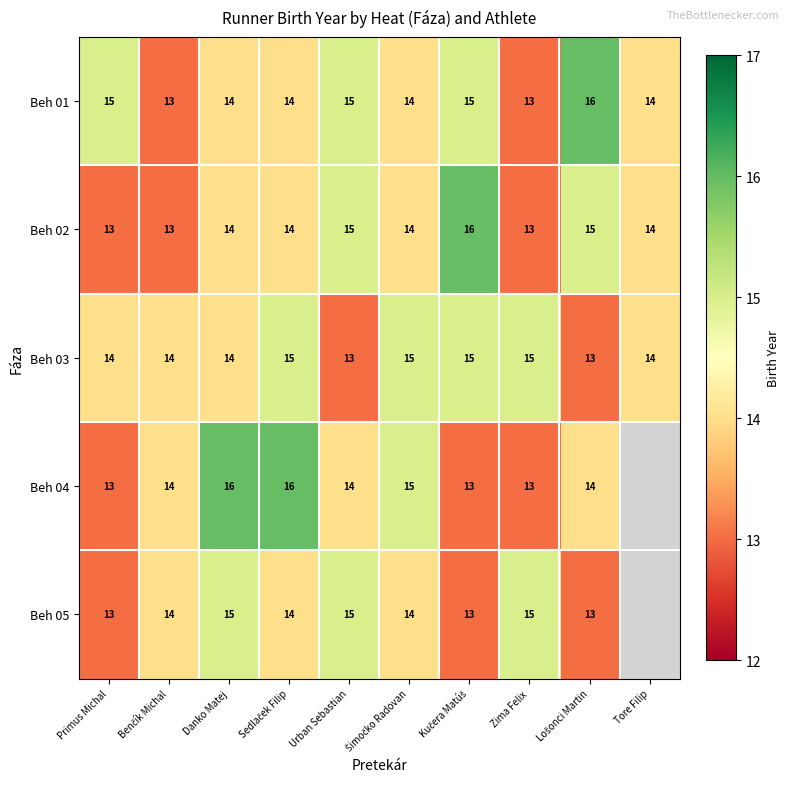

True or false: Beh 01 has a value of 4 at Zima Felix.

False